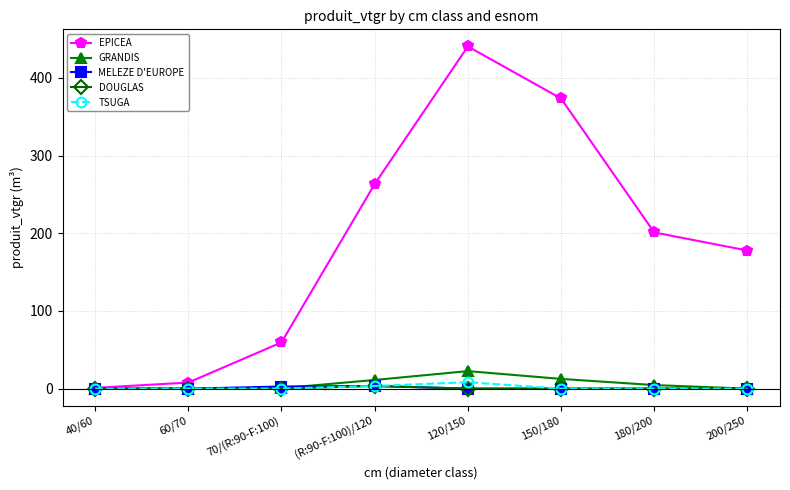

Is it true that EPICEA equals 263.3 at (R:90-F:100)/120?

True